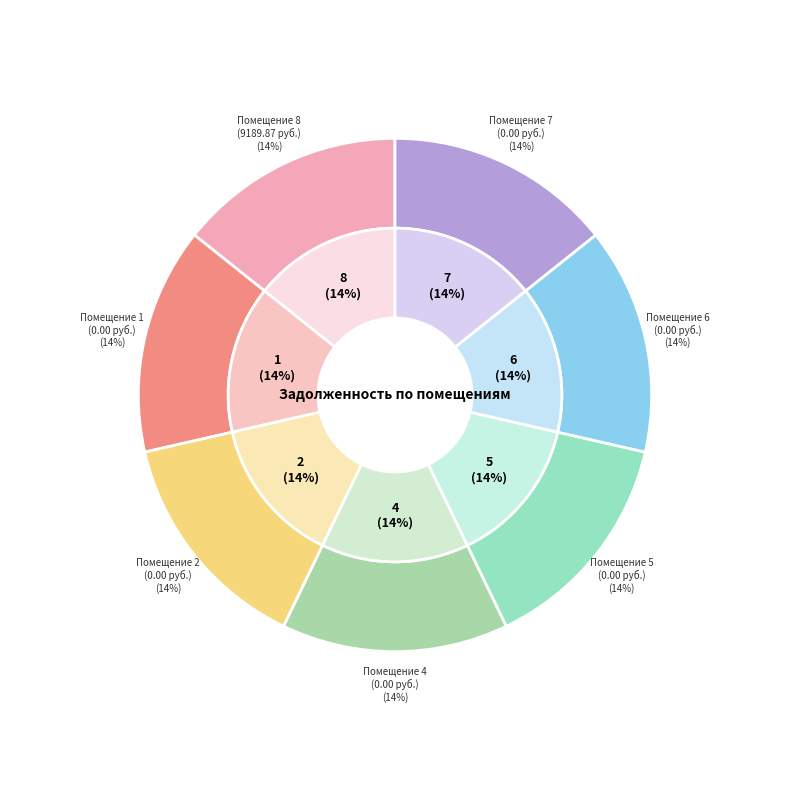

Which has a higher value, 4 or 7?

4